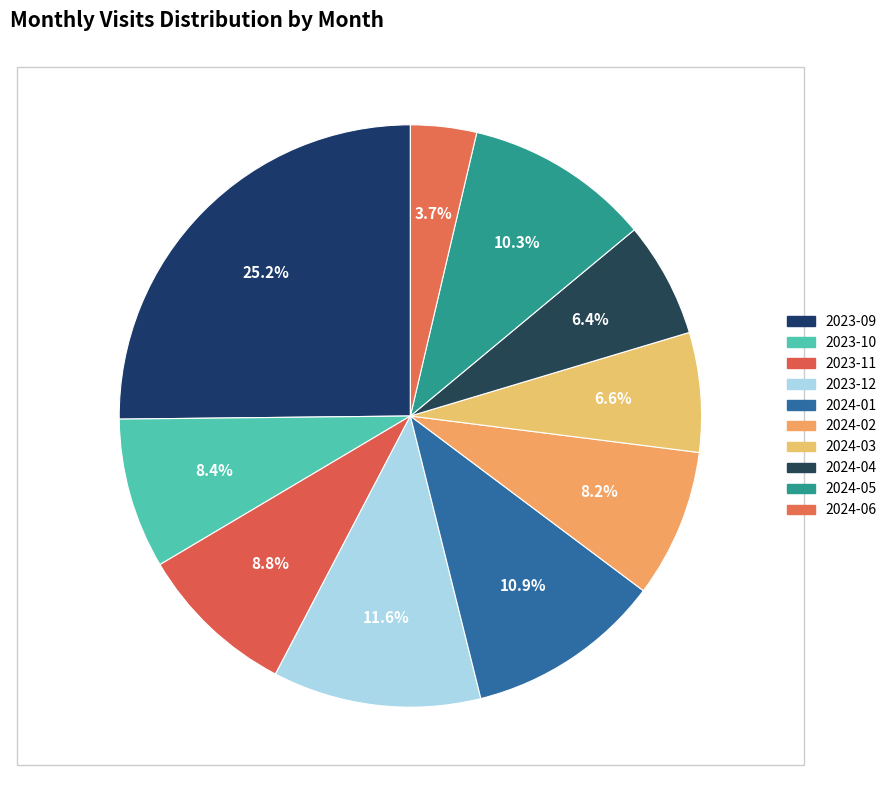

How many segments does this pie chart have?

10